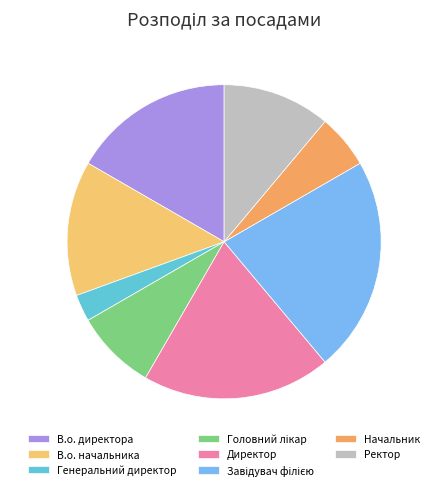

Rank the categories by value from lowest to highest.

Генеральний директор, Начальник, Головний лікар, Ректор, В.о. начальника, В.о. директора, Директор, Завідувач філією